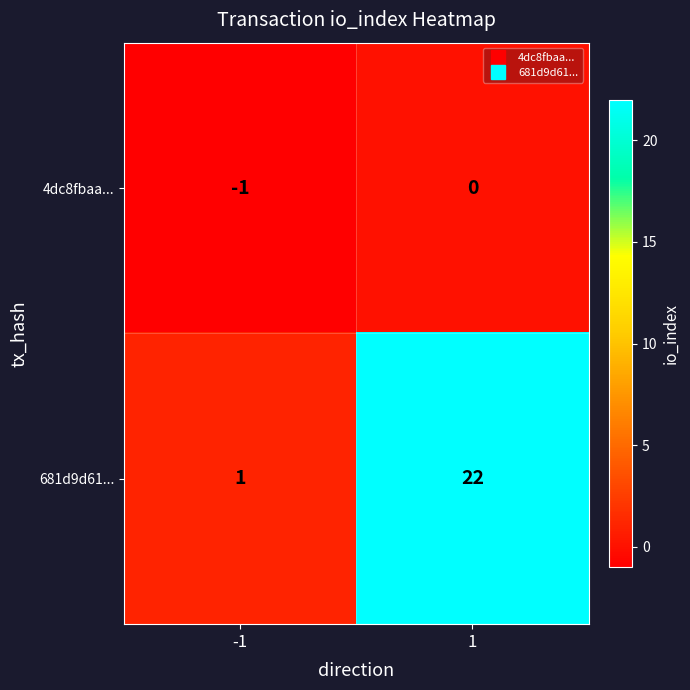

True or false: 681d9d61... has a value of 6 at 1.

False